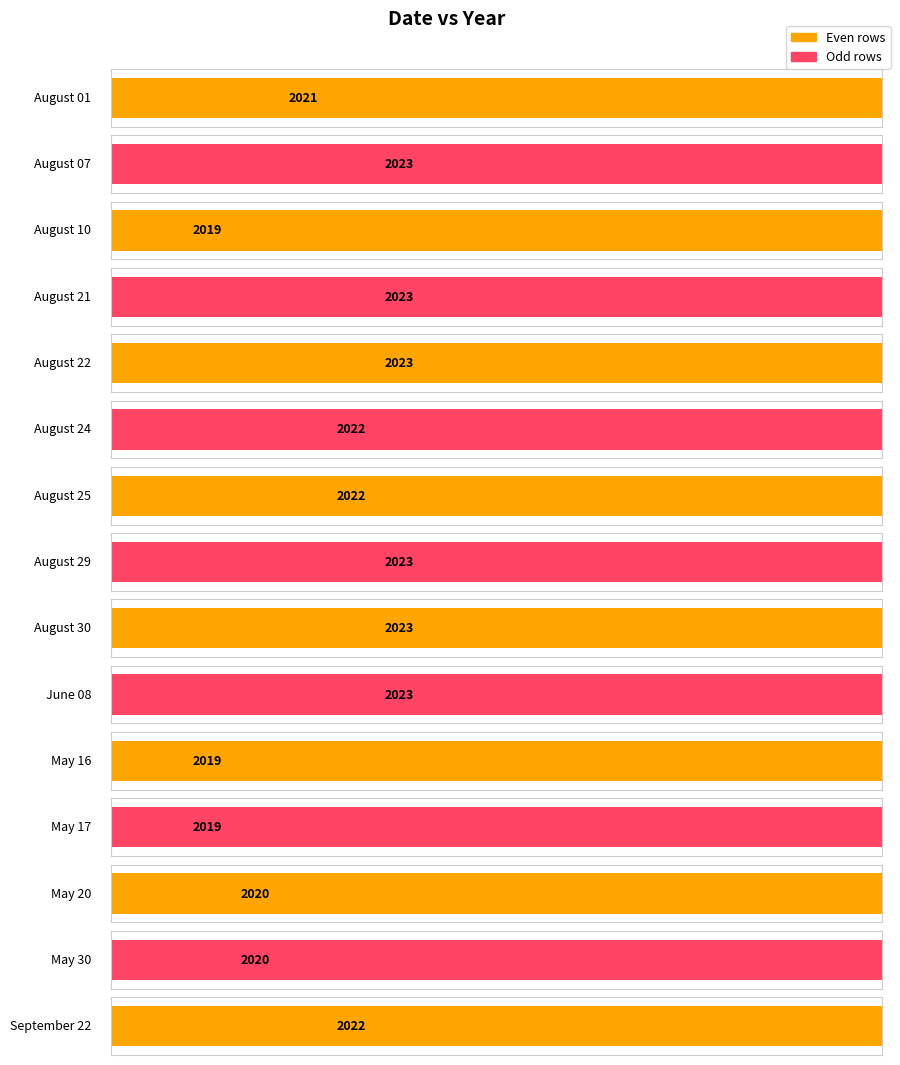

Which category has the highest value across all series?

August 07